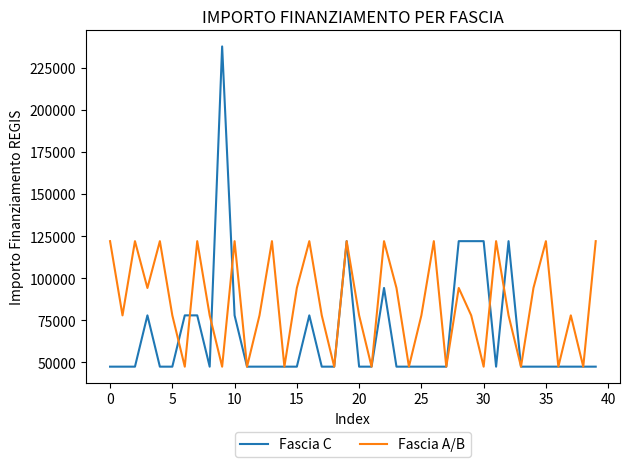

What is the minimum value for Fascia C?

47427